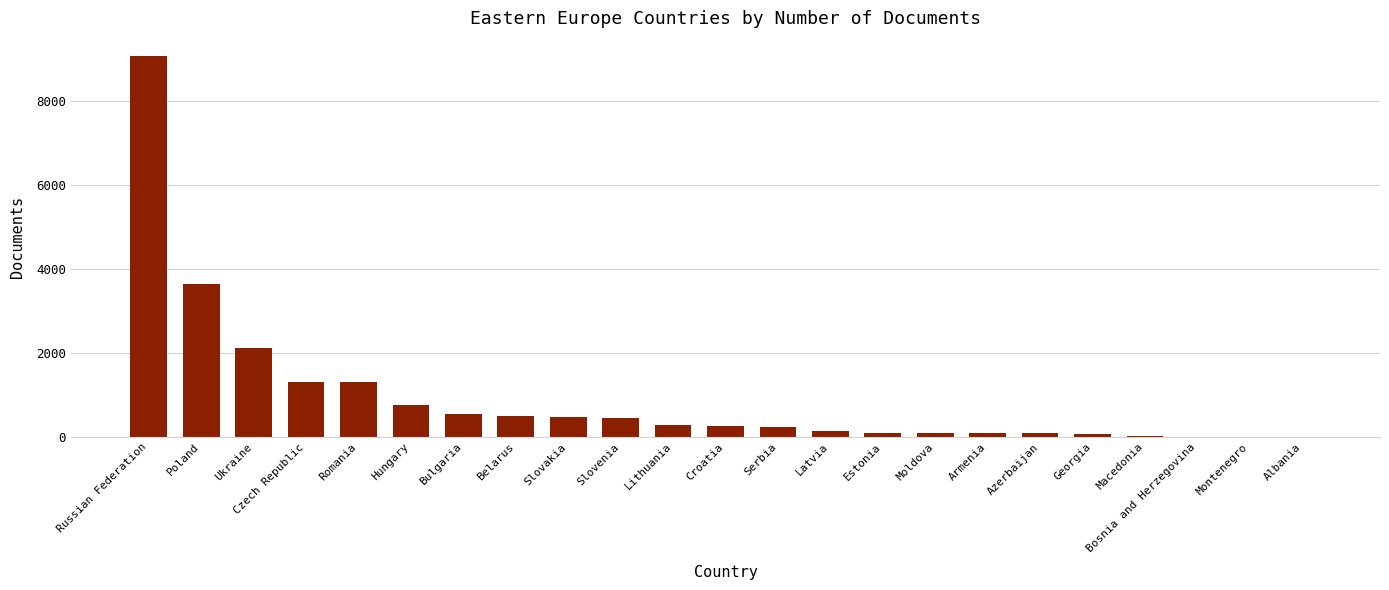

Where is the data nearest to the value 4535?

Poland